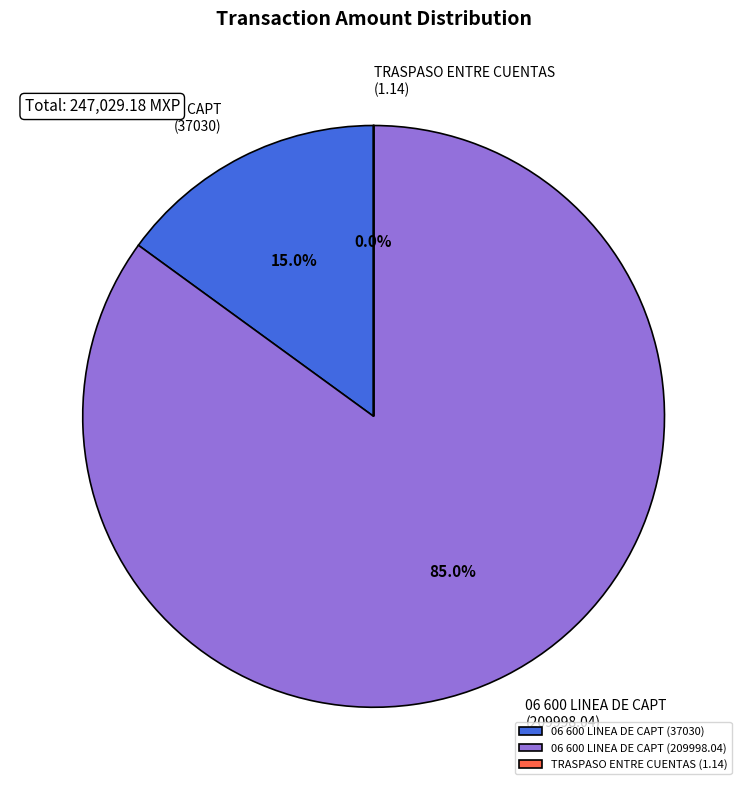

Which slice is the largest?

06 600 LINEA DE CAPT (209998.04)